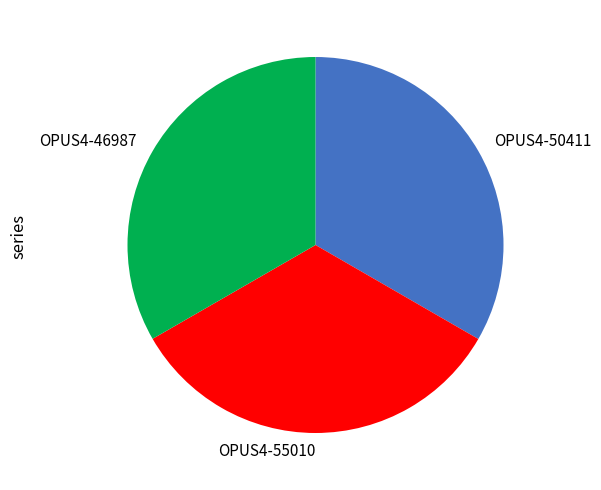

Approximately how many times larger is the value at OPUS4-55010 compared to OPUS4-50411?

1.0